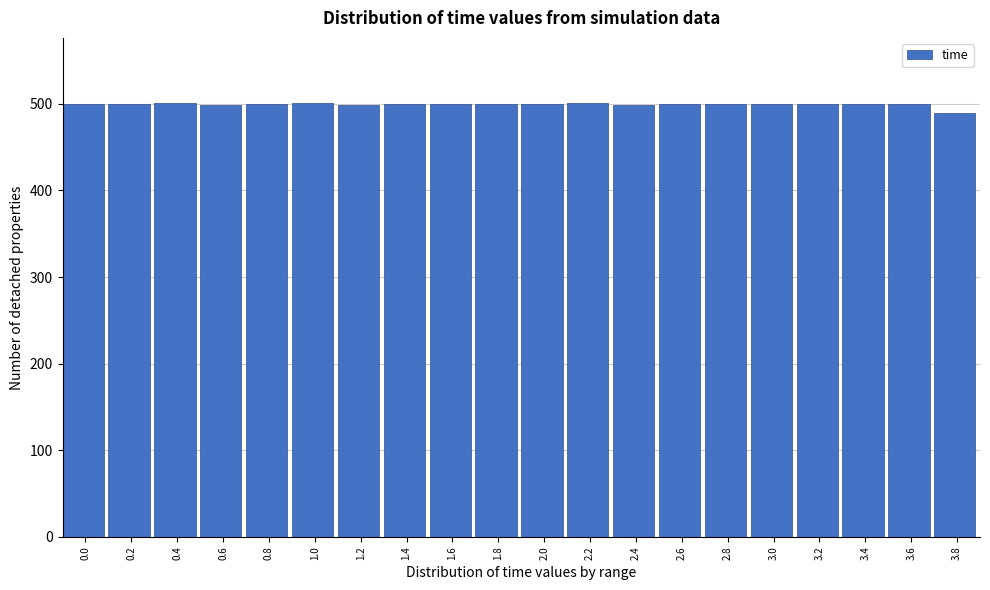

What is the sum of all values?

9990